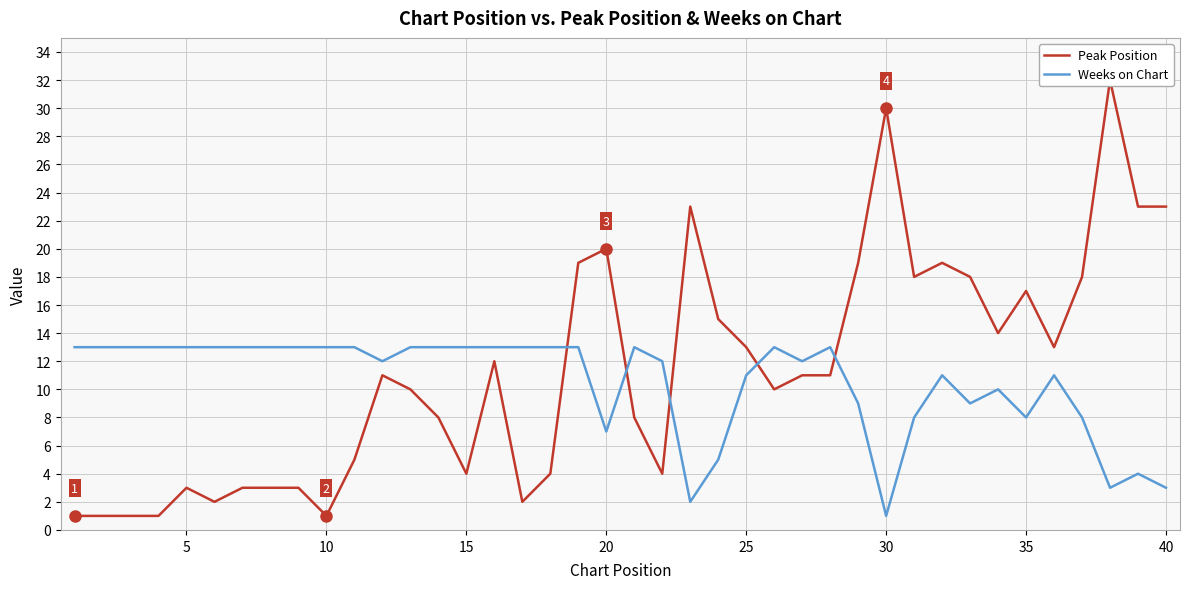

Reading left to right, what are all the values shown in this chart?

Peak Position: 1	1	1	1	3	2	3	3	3	1	5	11	10	8	4	12	2	4	19	20	8	4	23	15	13	10	11	11	19	30	18	19	18	14	17	13	18	32	23	23
Weeks on Chart: 13	13	13	13	13	13	13	13	13	13	13	12	13	13	13	13	13	13	13	7	13	12	2	5	11	13	12	13	9	1	8	11	9	10	8	11	8	3	4	3